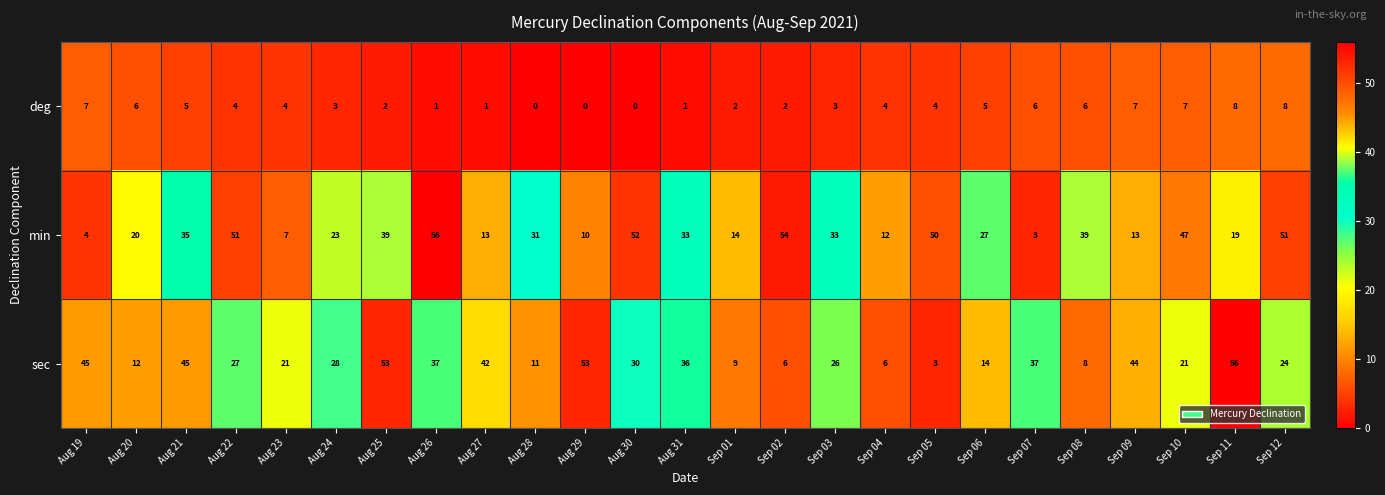

At Sep 09, list the series in order from smallest to largest.

deg, min, sec